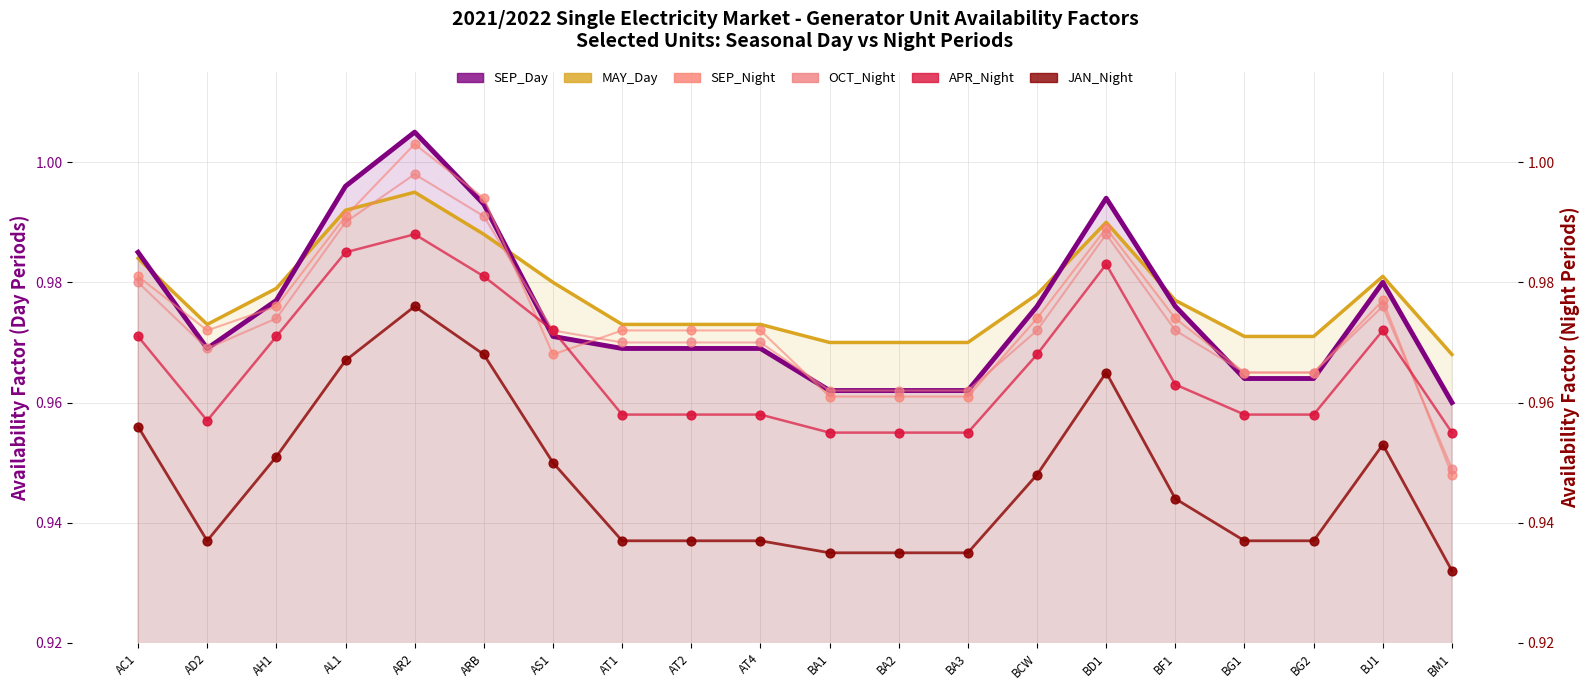

What is the total value across all series at BG2?

5.8